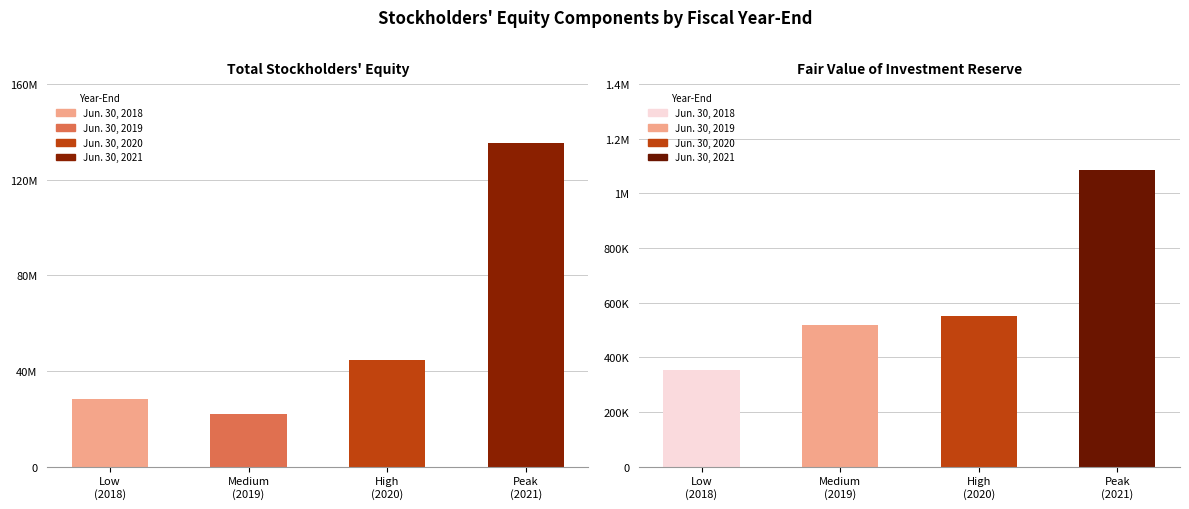

Which category has the highest value in the Total series?

Peak (2021)